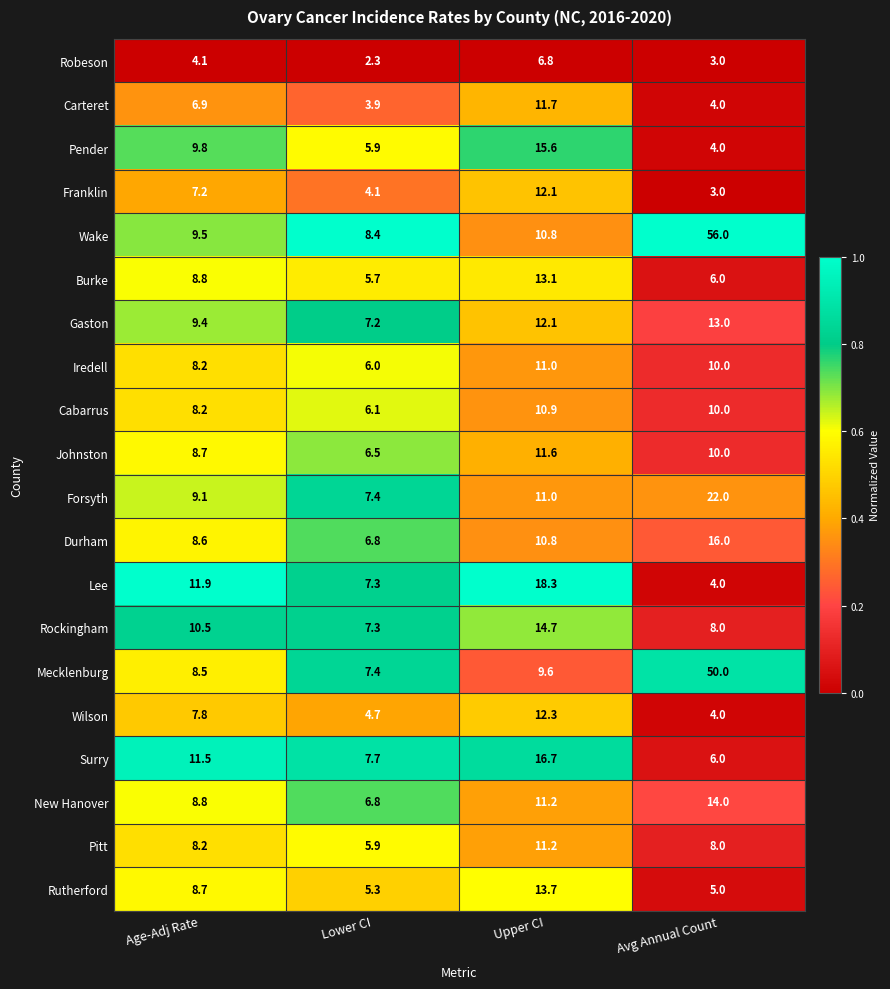

What is the sum of the Pitt values at Age-Adj Rate and Avg Annual Count?

16.2